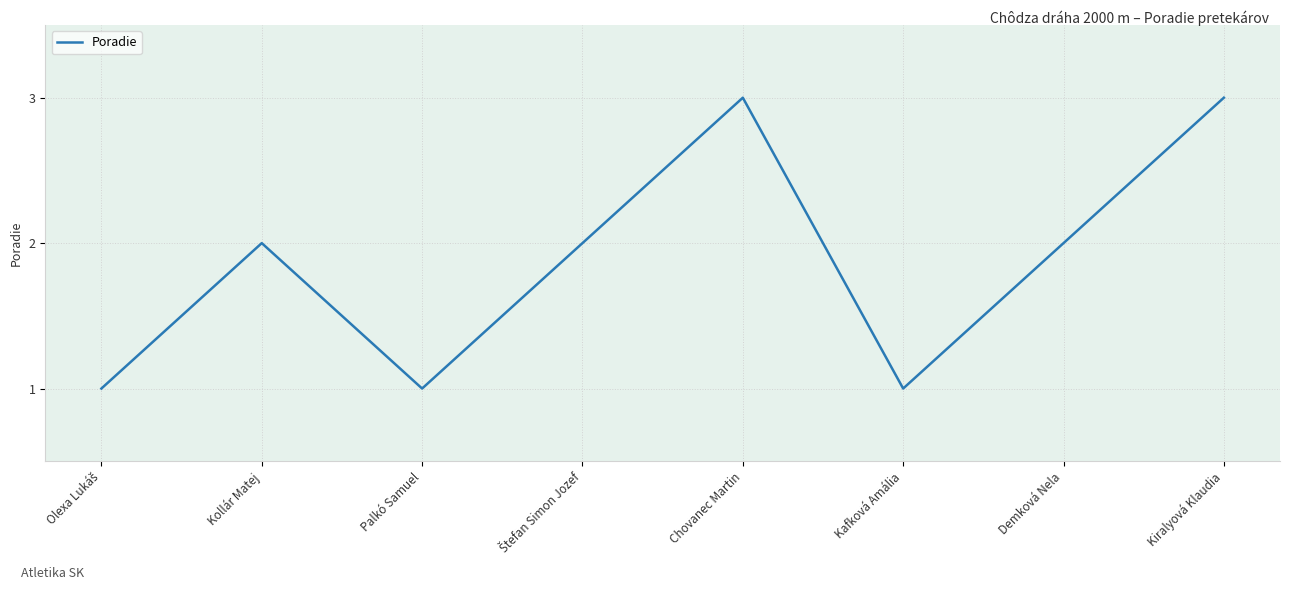

What is the smallest value displayed?

1